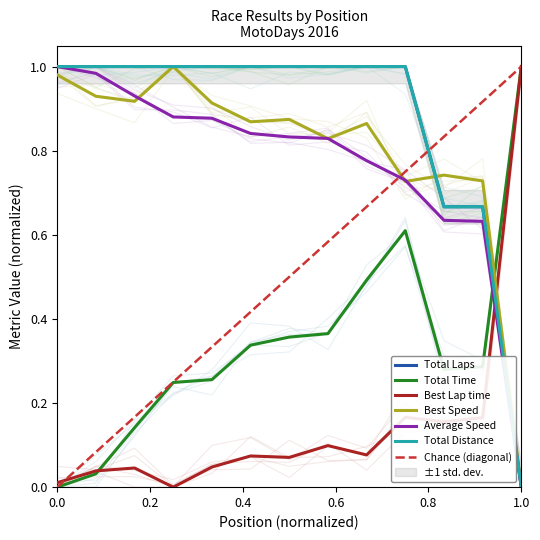

True or false: Best Speed and Average Speed intersect in this chart.

True